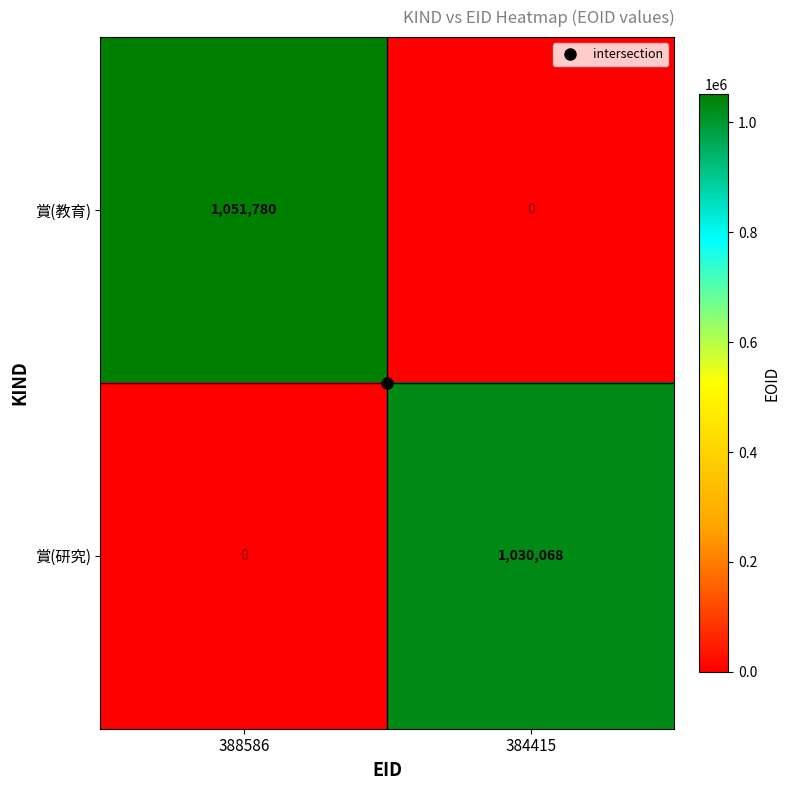

What is the sum of the 賞(研究) values at 388586 and 384415?

1030068